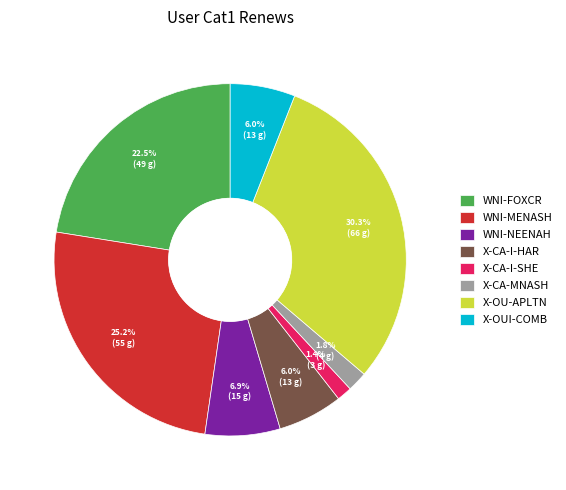

True or false: X-CA-MNASH accounts for 14% of the total.

False